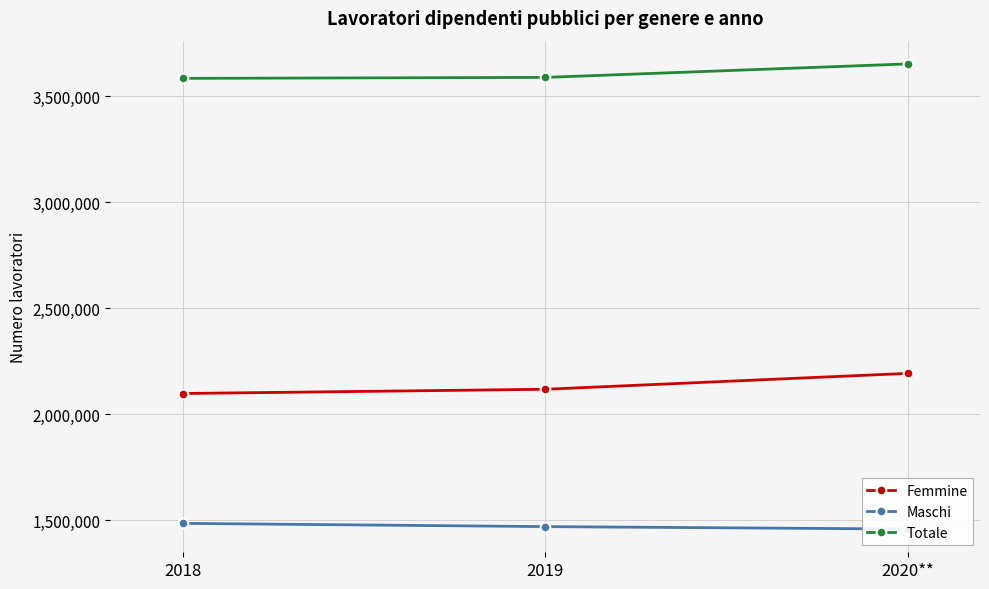

Is it true that Femmine equals 2117553 at 2019?

True